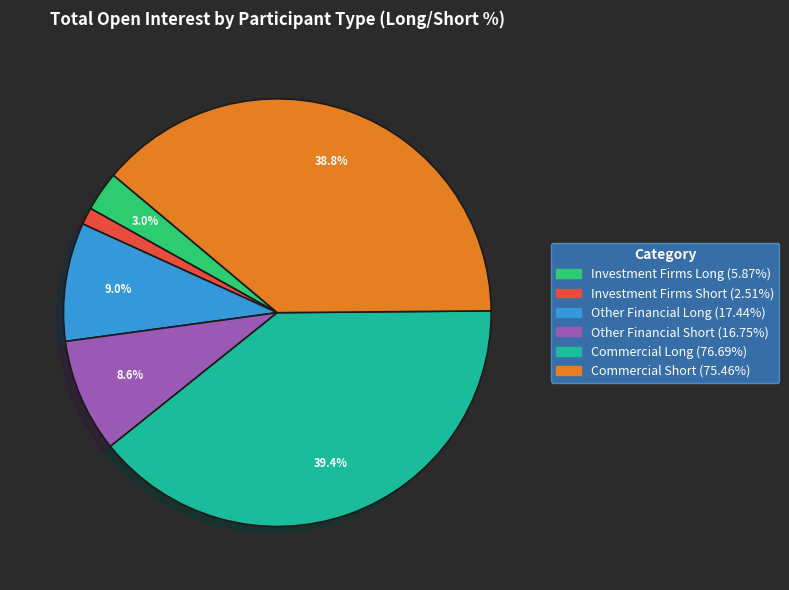

What percentage is the Commercial Short slice, to the nearest percent?

39%